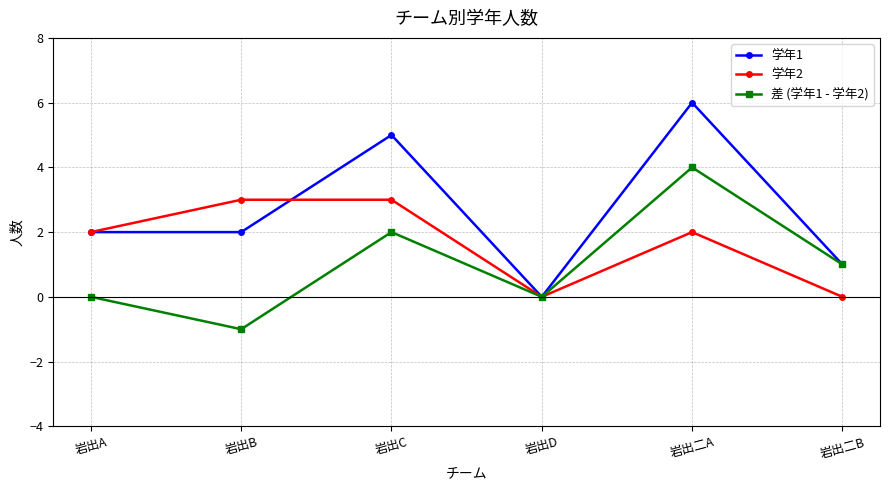

What is the spread (max minus min) of values at 岩出二A?

4